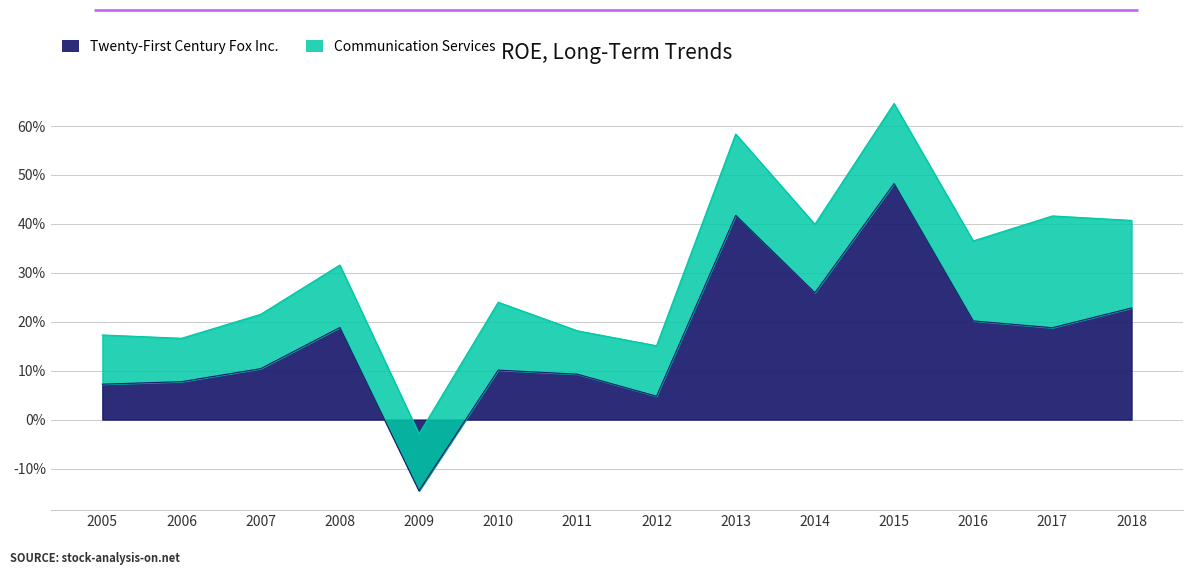

Which label corresponds to the largest value in the chart?

2015